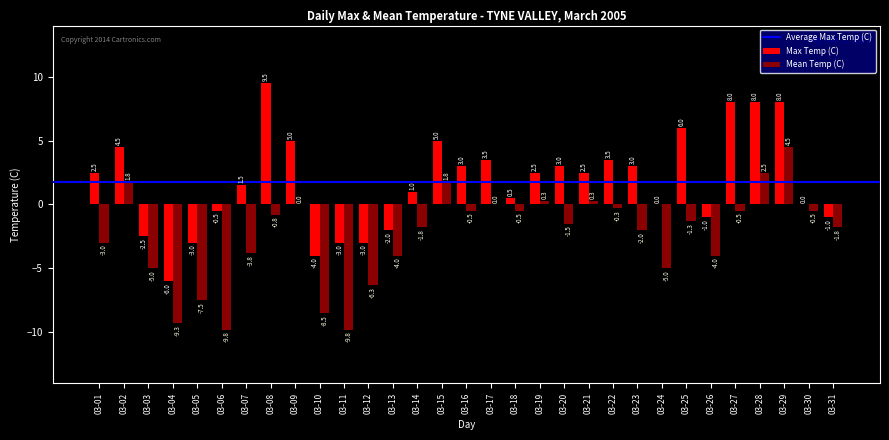

Reading left to right, list all the values displayed in this chart.

Max Temp (C): 2.5	4.5	-2.5	-6.0	-3.0	-0.5	1.5	9.5	5.0	-4.0	-3.0	-3.0	-2.0	1.0	5.0	3.0	3.5	0.5	2.5	3.0	2.5	3.5	3.0	0.0	6.0	-1.0	8.0	8.0	8.0	0.0	-1.0
Mean Temp (C): -3.0	1.8	-5.0	-9.3	-7.5	-9.8	-3.8	-0.8	0.0	-8.5	-9.8	-6.3	-4.0	-1.8	1.8	-0.5	0.0	-0.5	0.3	-1.5	0.3	-0.3	-2.0	-5.0	-1.3	-4.0	-0.5	2.5	4.5	-0.5	-1.8